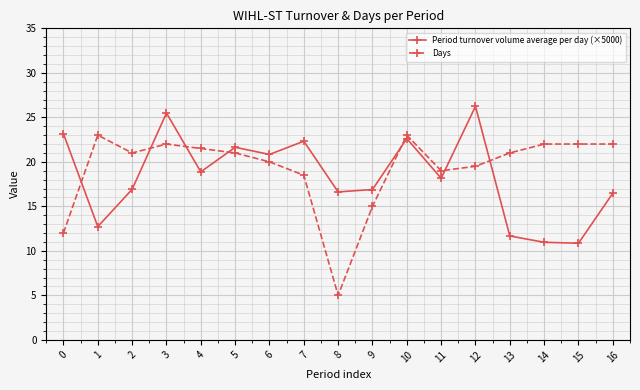

Between which two adjacent categories do Period turnover volume average per day (×5000) and Days first intersect?

0 and 1